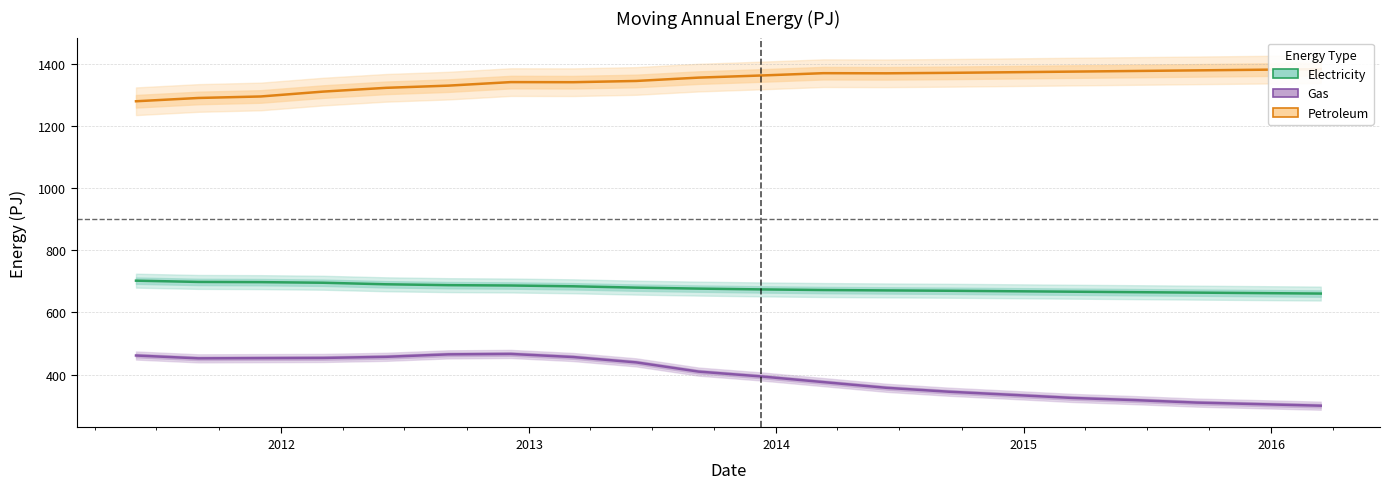

What is the label of the 16th point from the right?

2015